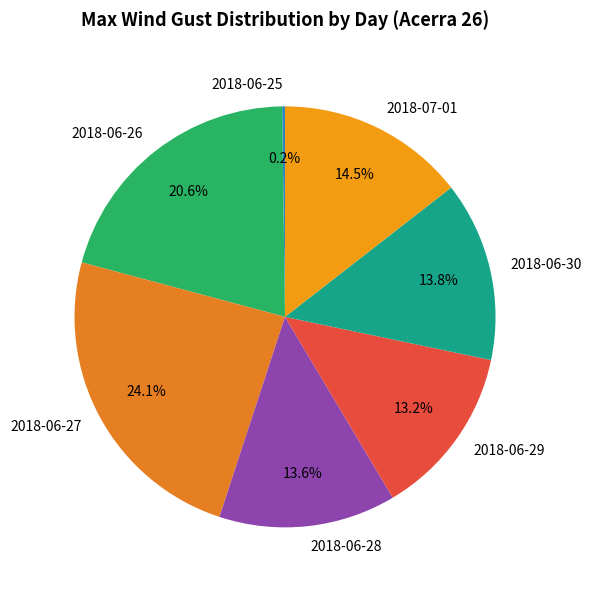

True or false: 2018-06-29 accounts for 1% of the total.

False